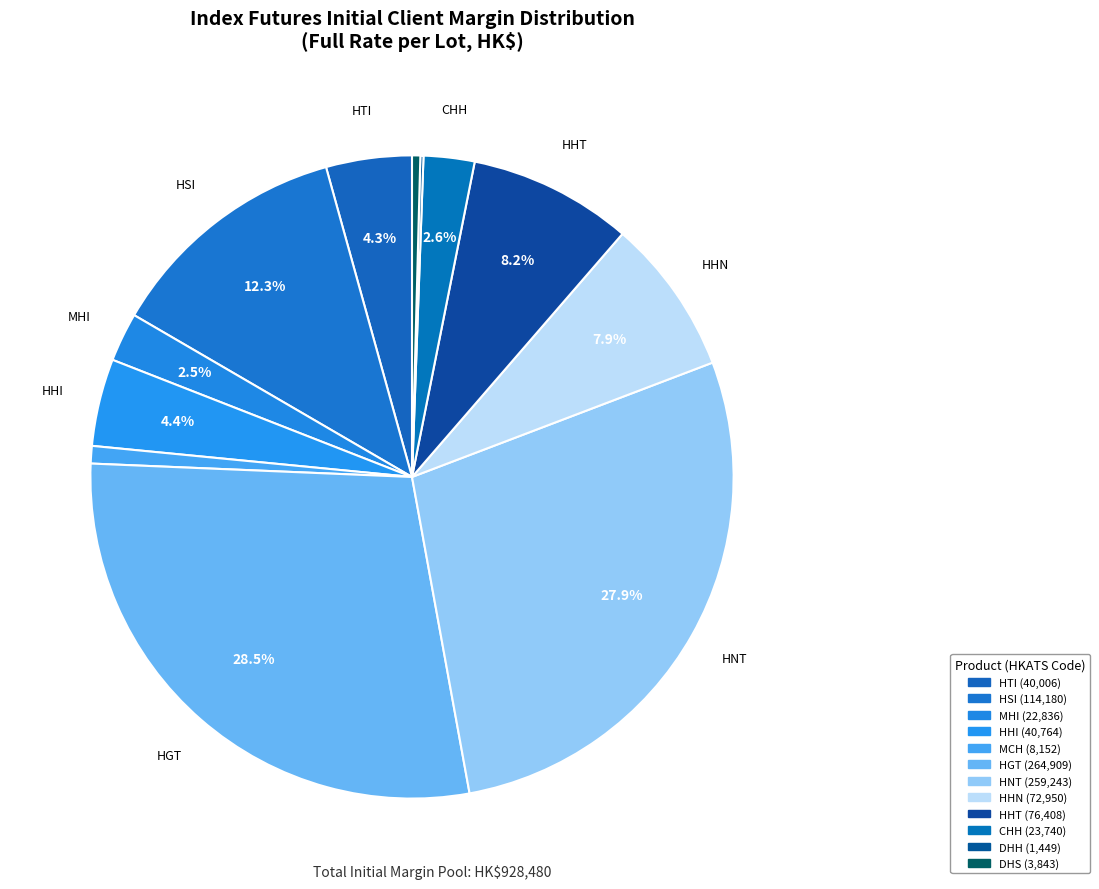

Count the number of slices in the pie.

12